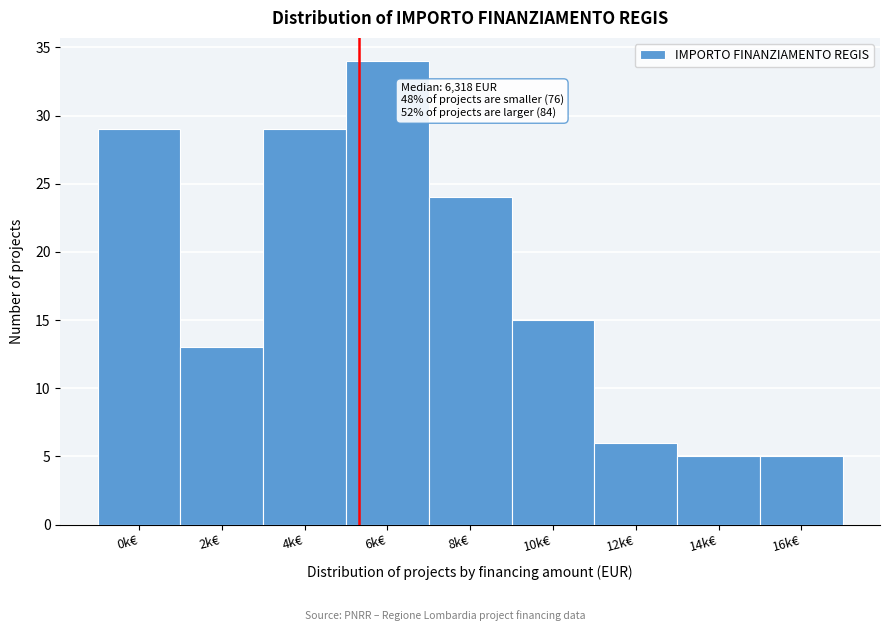

Reading right to left, what are all the values shown in this chart?

16k€=5	14k€=5	12k€=6	10k€=15	8k€=24	6k€=34	4k€=29	2k€=13	0k€=29